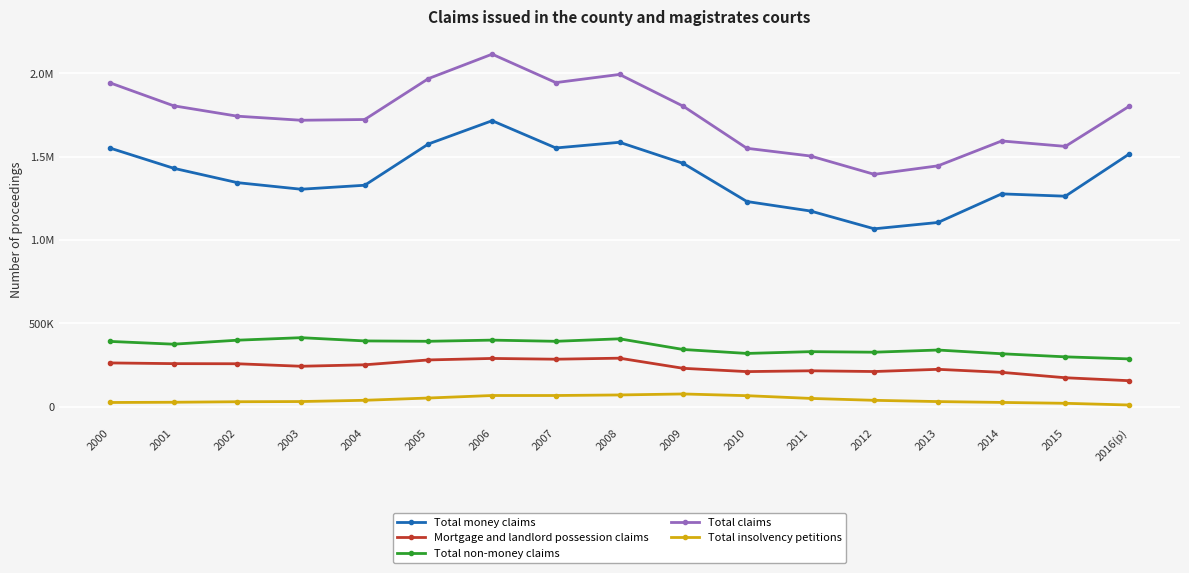

Is the value of Mortgage and landlord possession claims at 2002 greater than the value of Total non-money claims at 2002?

No